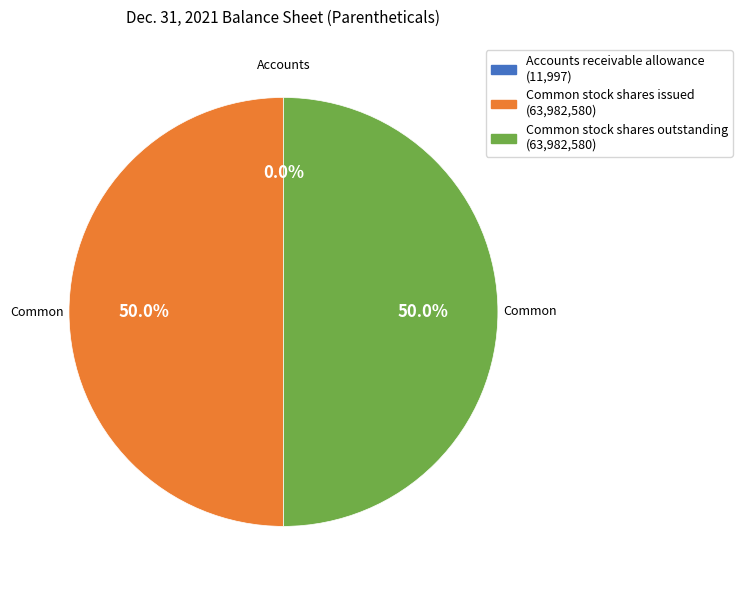

What portion of the pie excludes Common stock shares issued?

50.0%